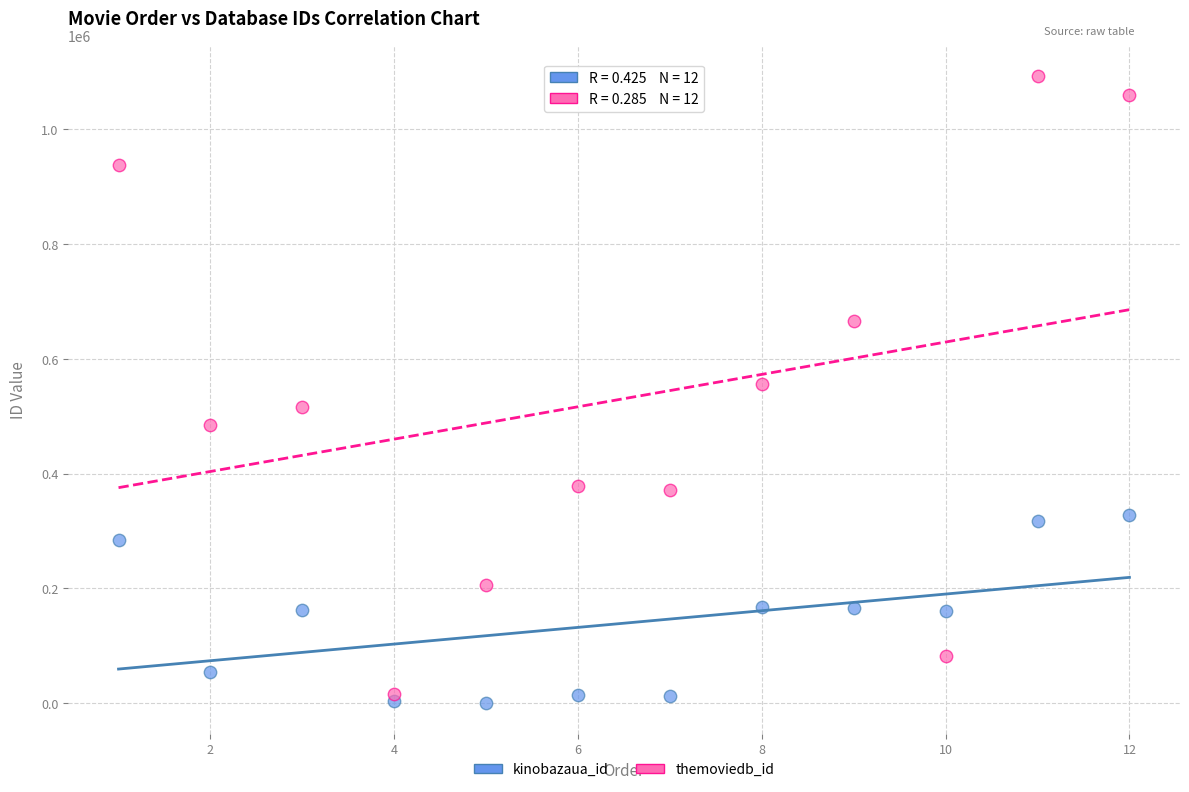

What are all the series names shown in the legend?

kinobazaua_id, themoviedb_id